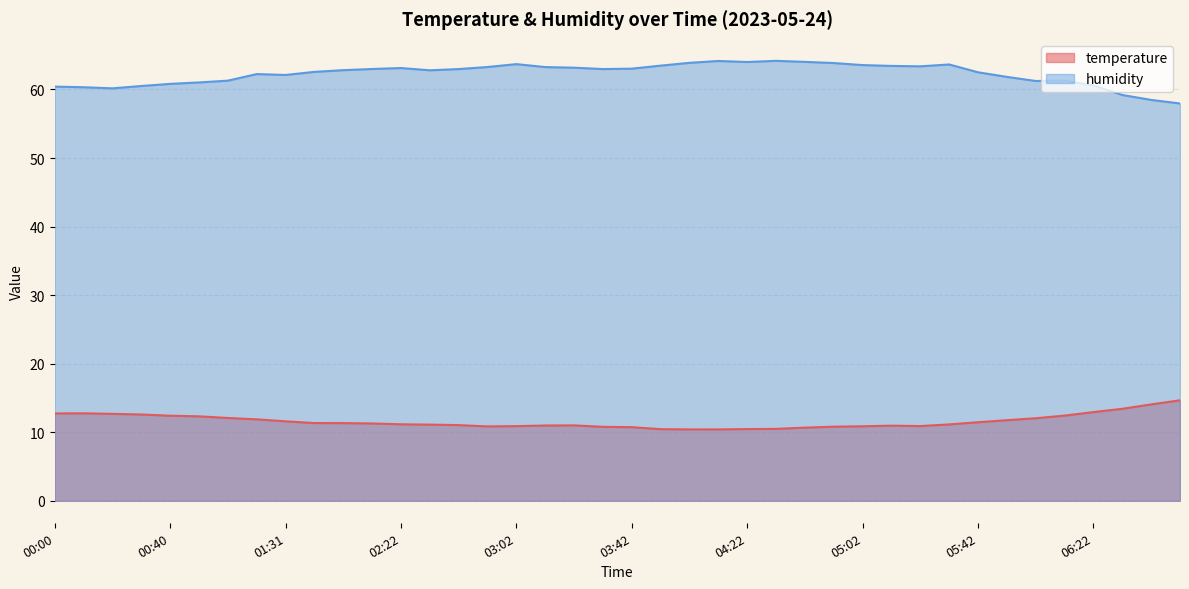

What is the minimum value for humidity?

58.0